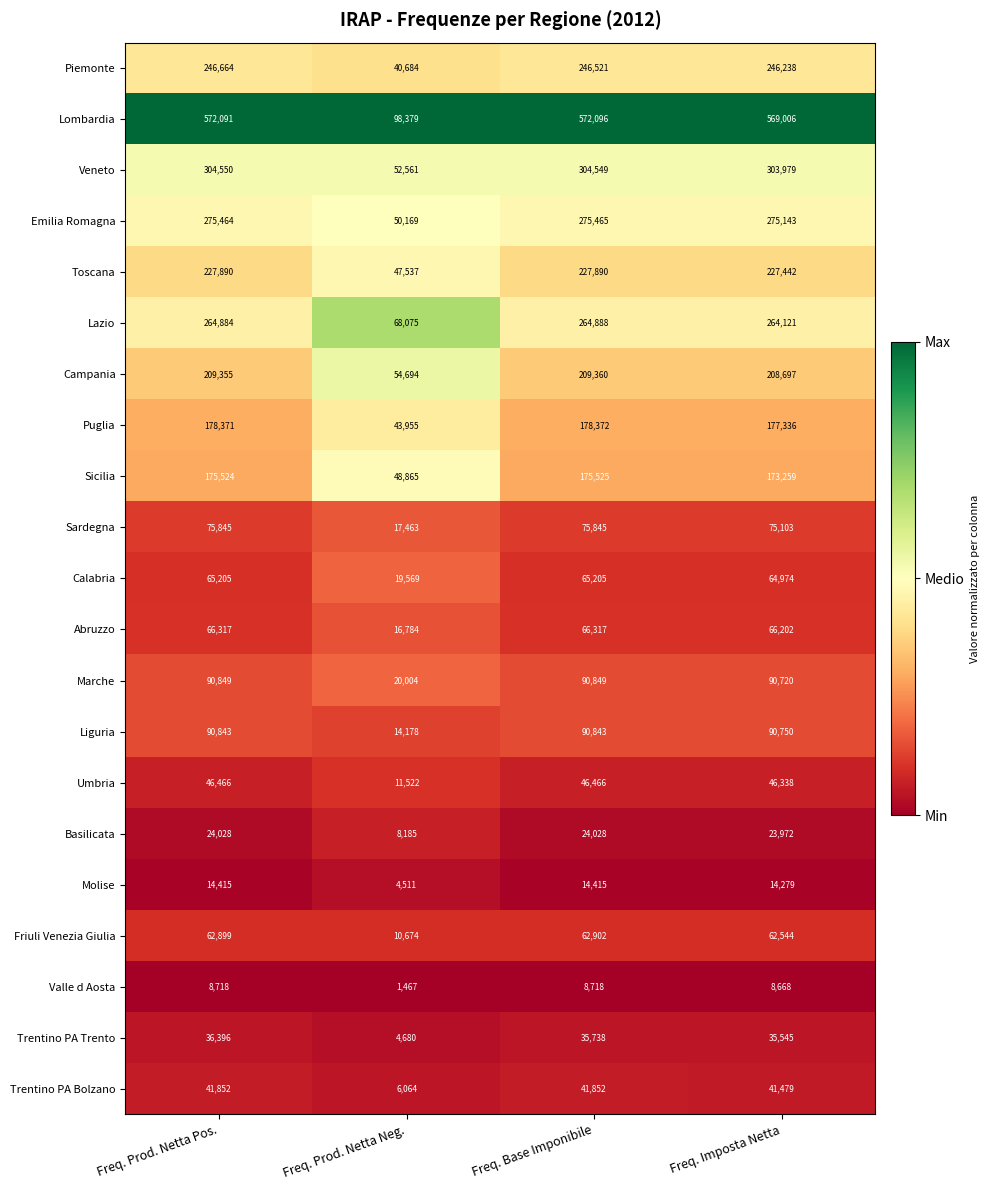

What is the average value of the Sicilia series?

143293